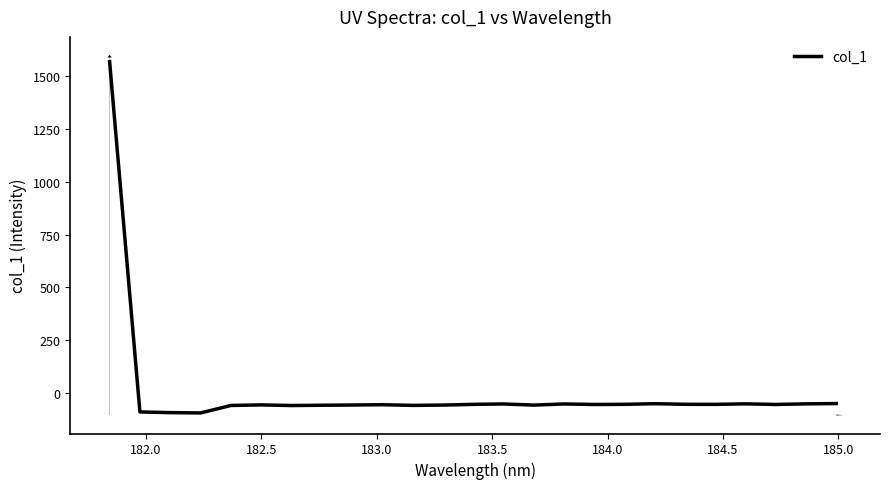

What is the greatest value displayed?

1570.4